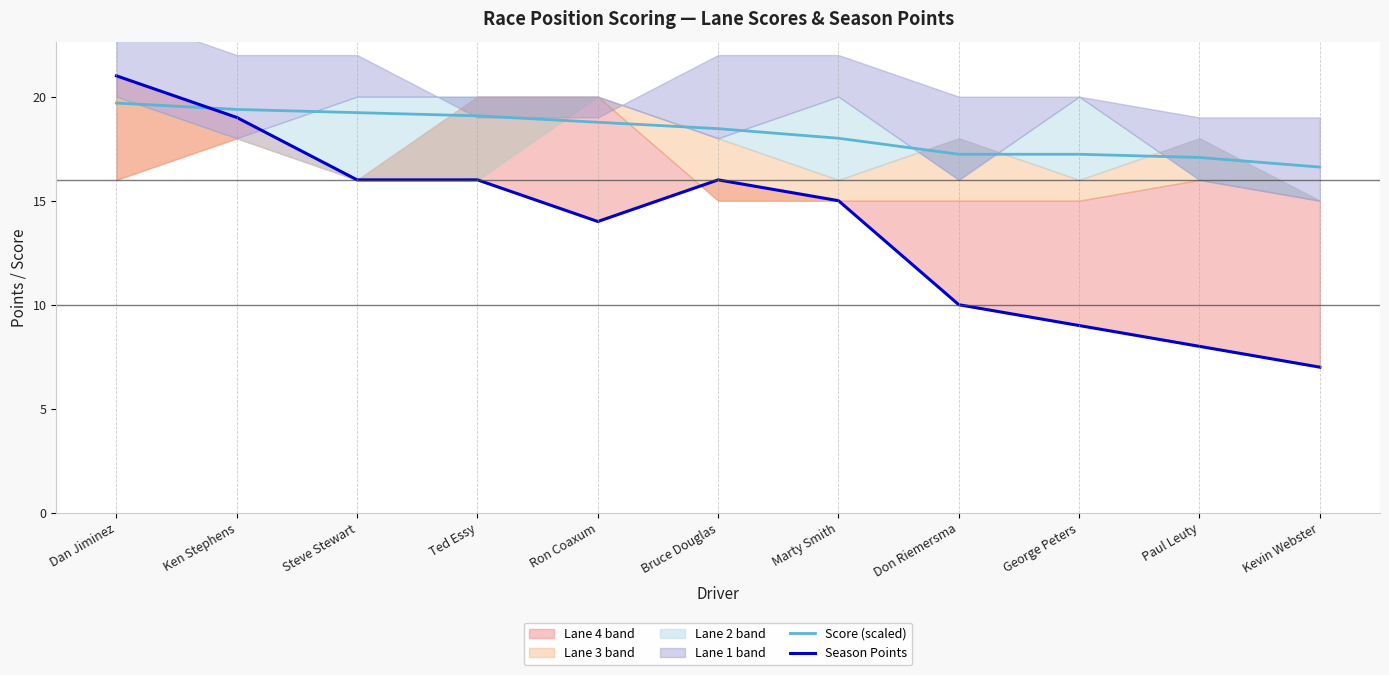

Which series has the largest total across all categories?

Score (scaled)